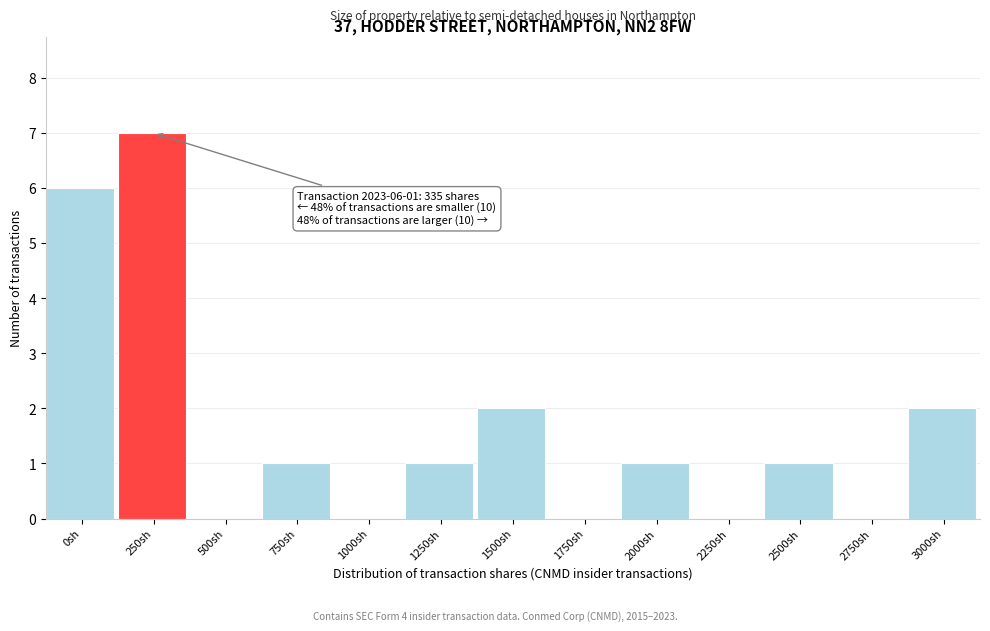

Reading left to right, extract all data points from this chart.

0sh=6	250sh=7	500sh=0	750sh=1	1000sh=0	1250sh=1	1500sh=2	1750sh=0	2000sh=1	2250sh=0	2500sh=1	2750sh=0	3000sh=2